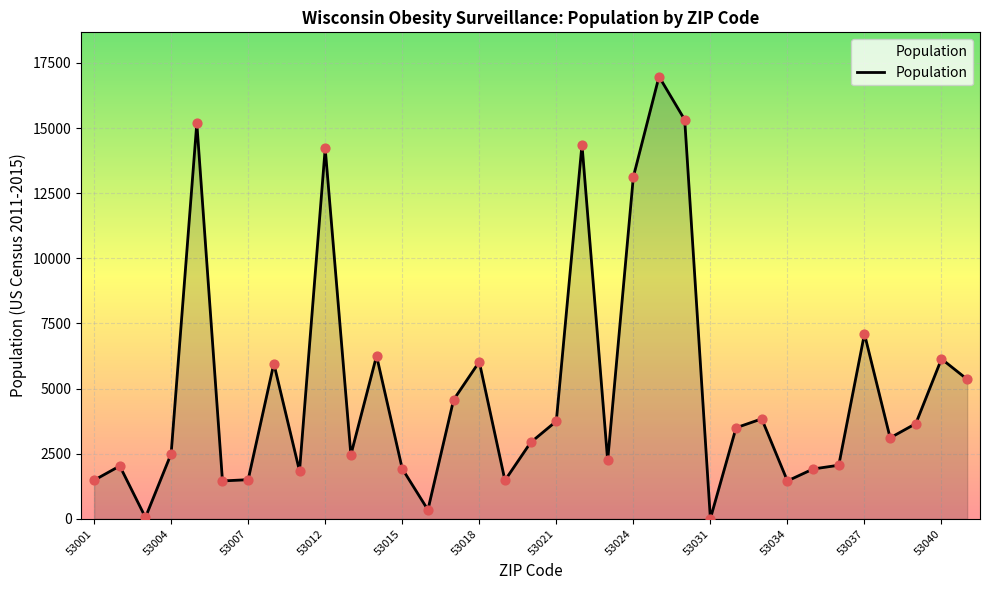

What is the greatest value displayed?

16978